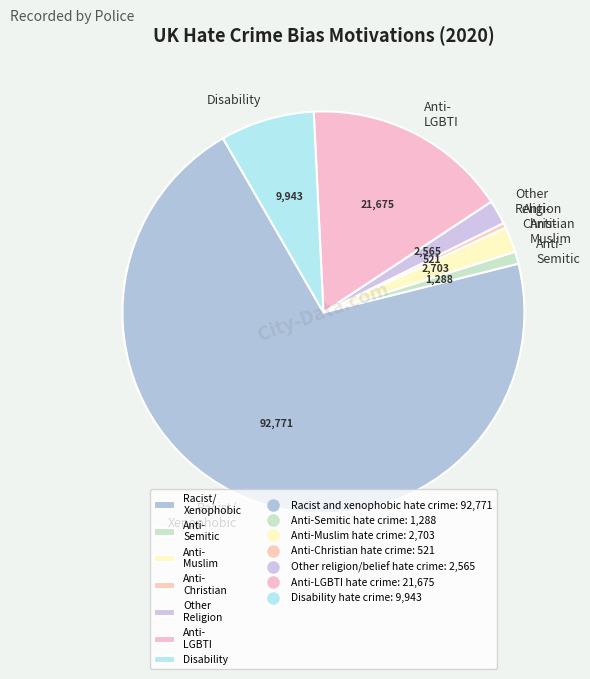

Does Other Religion account for over 50% of the chart?

No